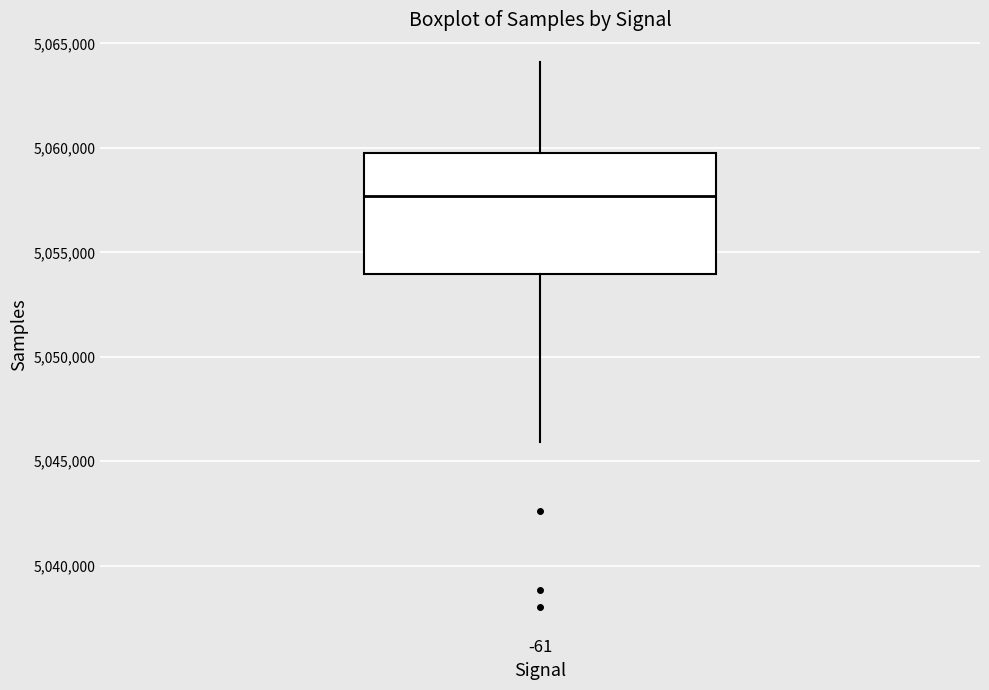

Where does the lower whisker of the box at x = -61 end on the y-axis? The values are not printed on the chart, so give them approximately, as read against the axis.

5046000